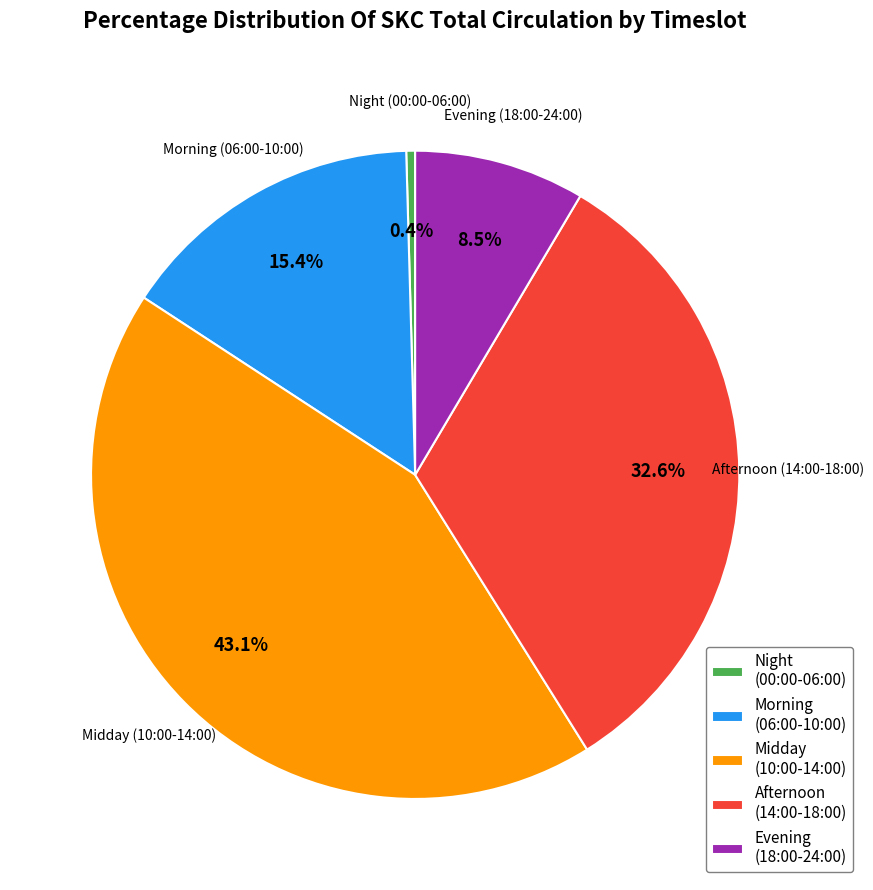

Which has a higher value, Afternoon (14:00-18:00) or Morning (06:00-10:00)?

Afternoon (14:00-18:00)